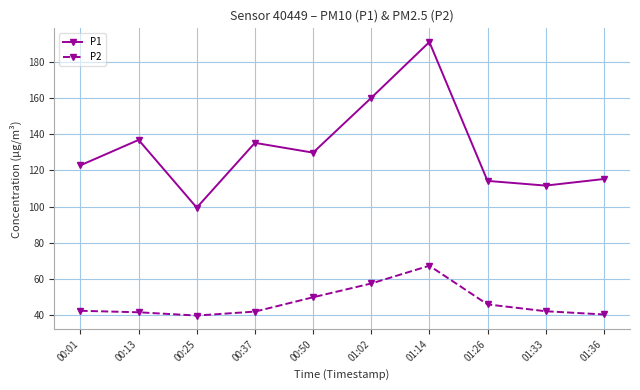

Where is P2 nearest to the value 53?

00:50